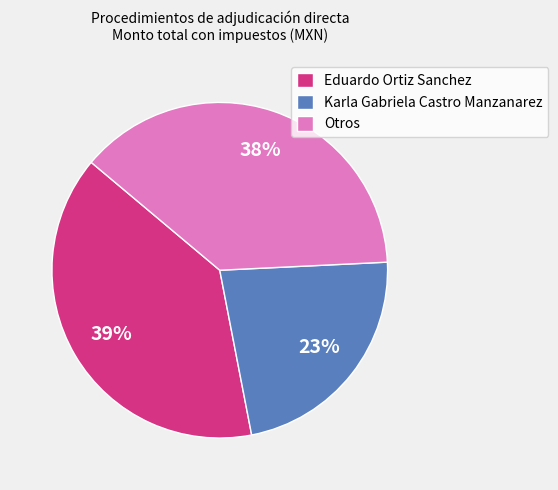

Is Otros the majority of the pie?

No